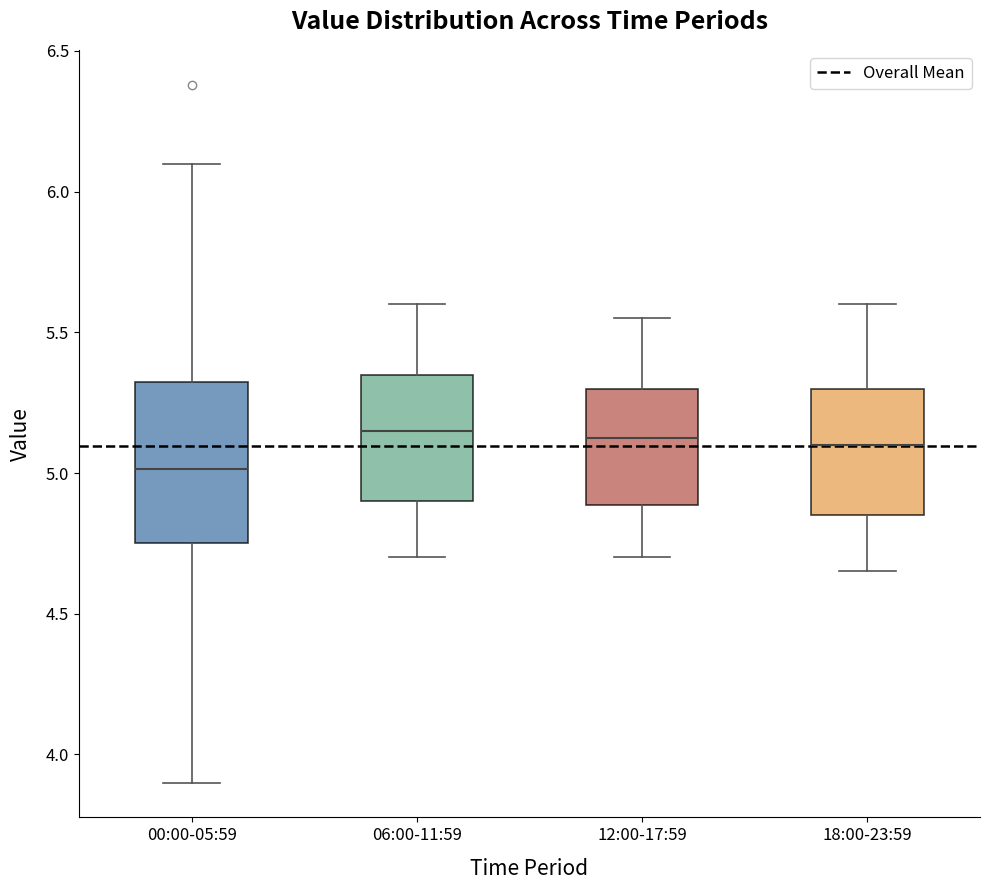

Reading left to right, read every box against the y-axis: the position of its median line, the range the box covers, and the ends of its whiskers. The values are not printed on the chart, so give them approximately, as read against the axis.

00:00-05:59: median 5.00, box 4.75 to 5.35, whiskers 3.90 to 6.10
06:00-11:59: median 5.15, box 4.90 to 5.35, whiskers 4.70 to 5.60
12:00-17:59: median 5.15, box 4.90 to 5.30, whiskers 4.70 to 5.55
18:00-23:59: median 5.10, box 4.85 to 5.30, whiskers 4.65 to 5.60